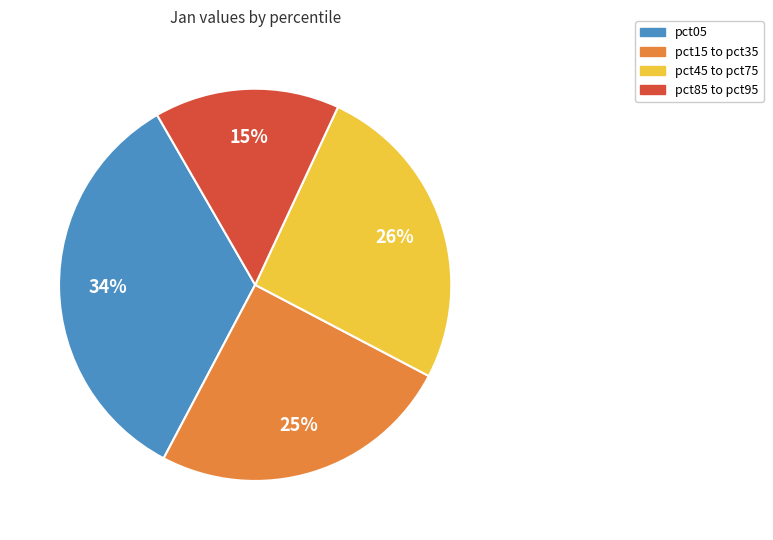

What is the largest slice in the pie chart?

pct05